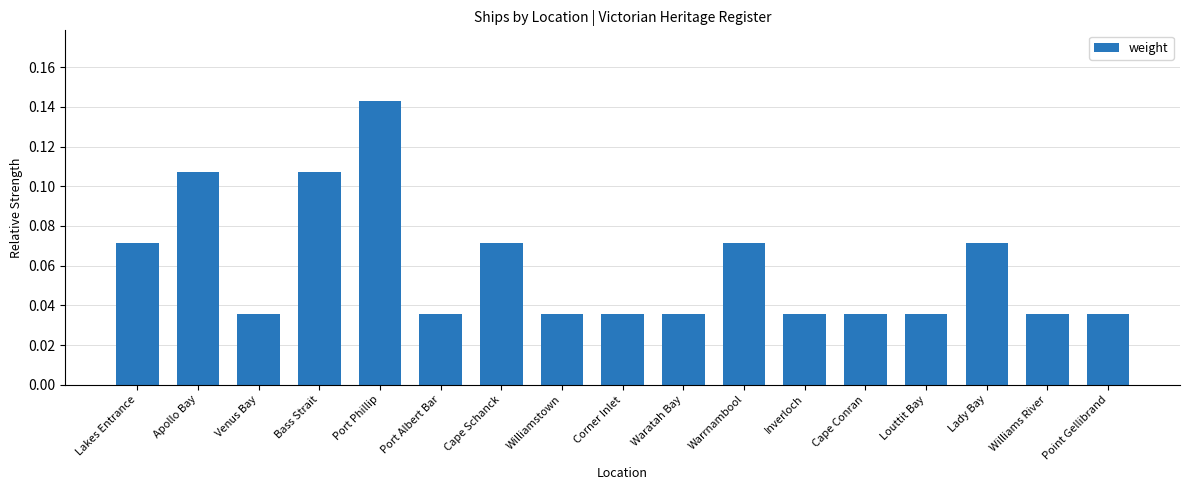

What is the sum of all values?

1.0